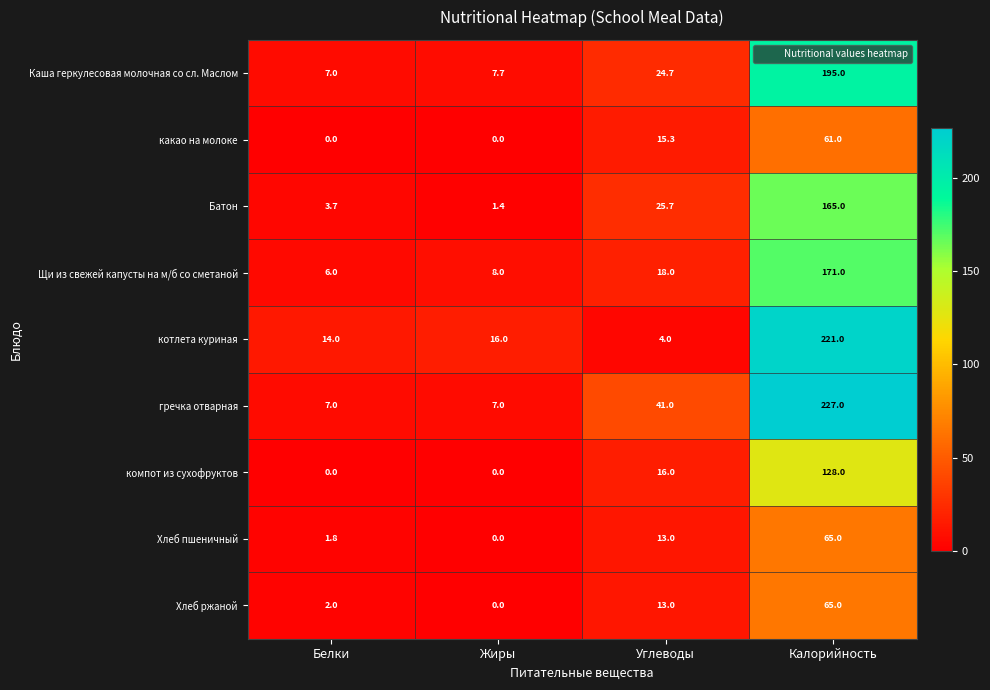

Is it true that Хлеб ржаной equals -22.2 at Жиры?

False